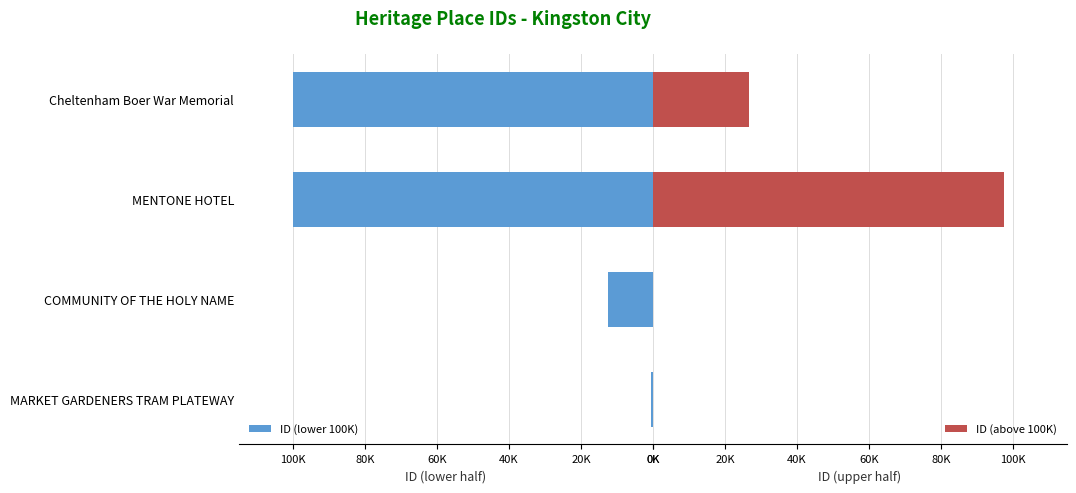

Rank the series by their maximum value, from lowest to highest.

ID (above 100K), ID (lower 100K)